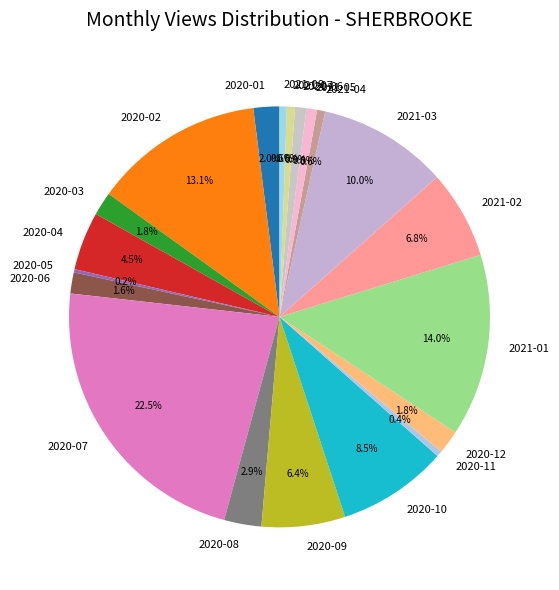

Combined, what portion of the pie is 2020-10 and 2020-04?

13.0%